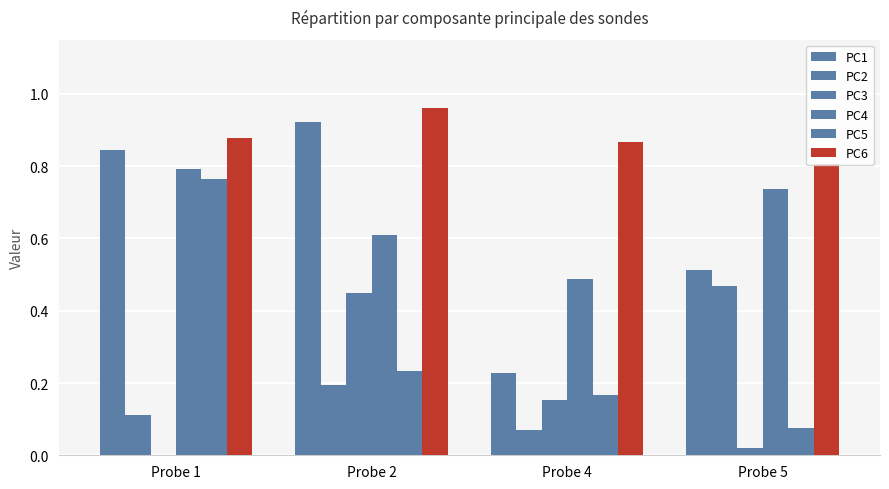

What value does the PC2 series have at Probe 2?

0.2